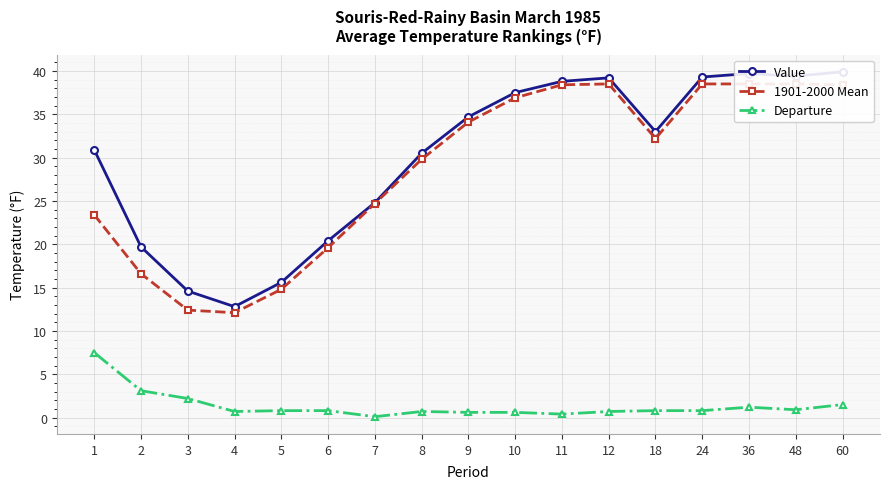

Which has a higher value, 18 or 6?

18